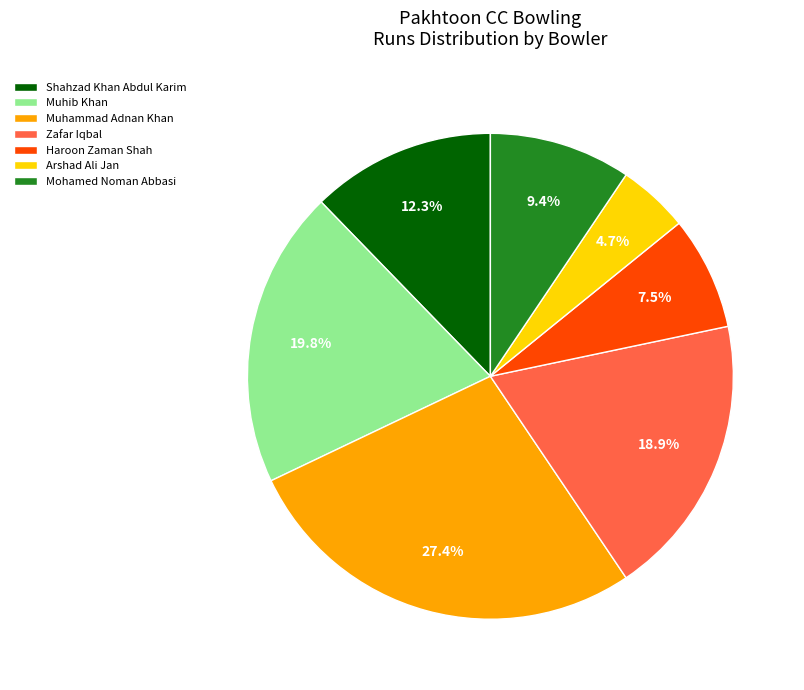

True or false: Muhammad Adnan Khan accounts for 17% of the total.

False